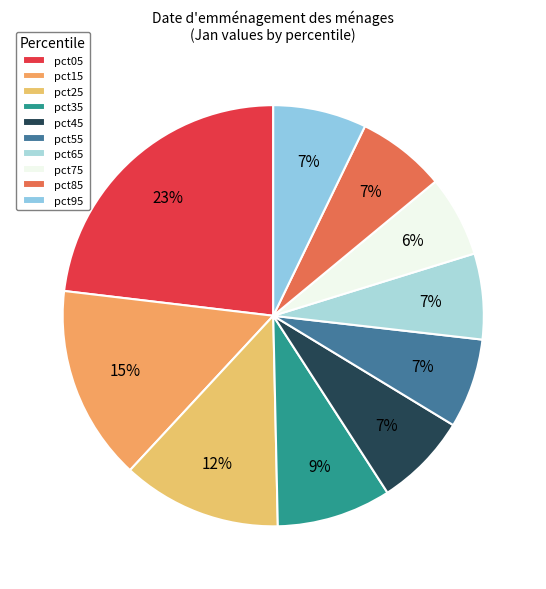

Which category has the biggest portion of the pie?

pct05